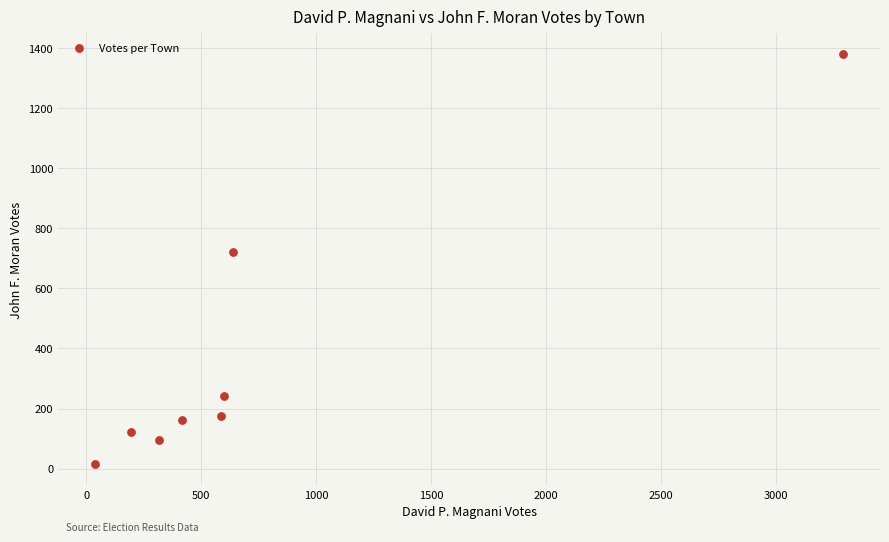

What is the average X value?

760